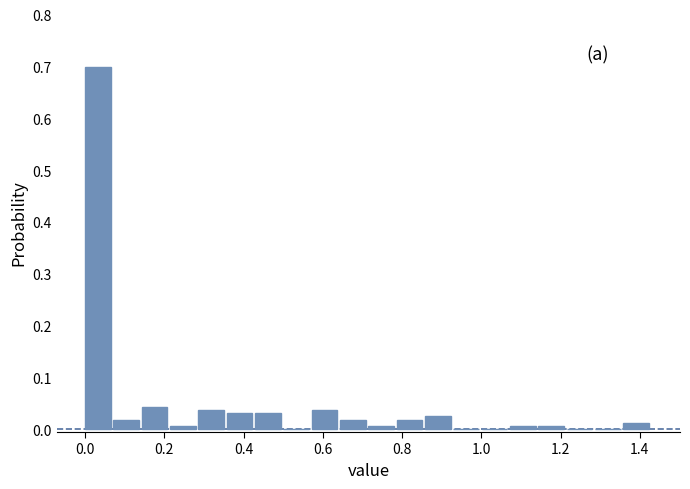

Around what value on the x-axis is the tallest bar? Give the approximate position of its centre, as read against the axis.

0.04